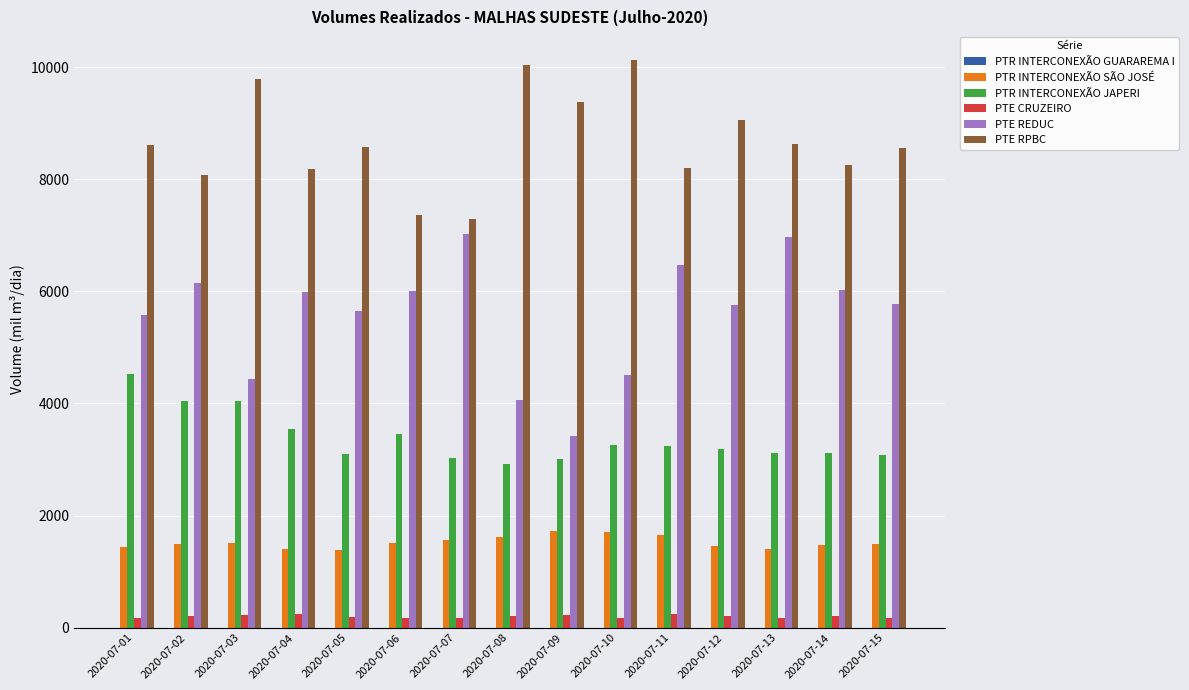

What is the difference between the highest and lowest values at 2020-07-09?

9151.0